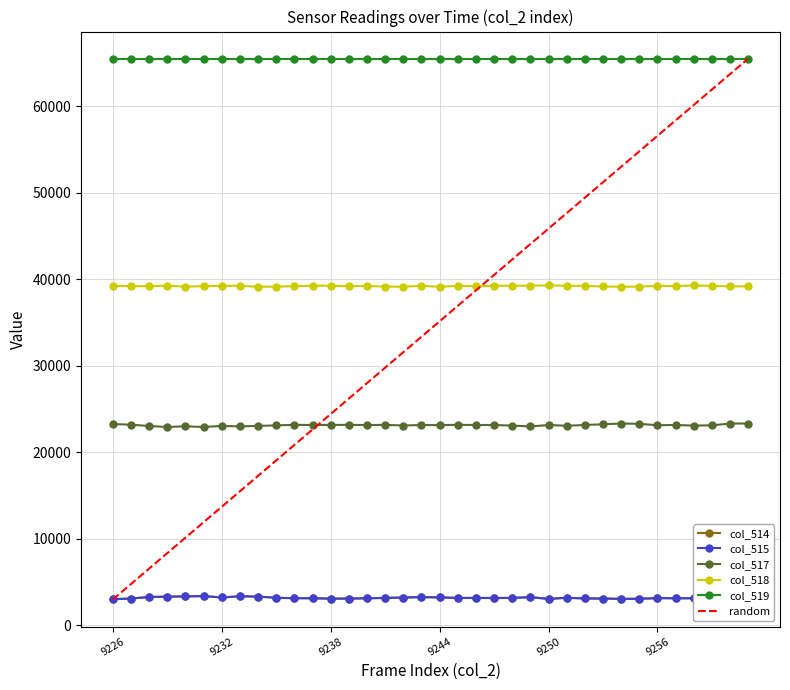

True or false: col_519 and col_517 cross at least once.

False